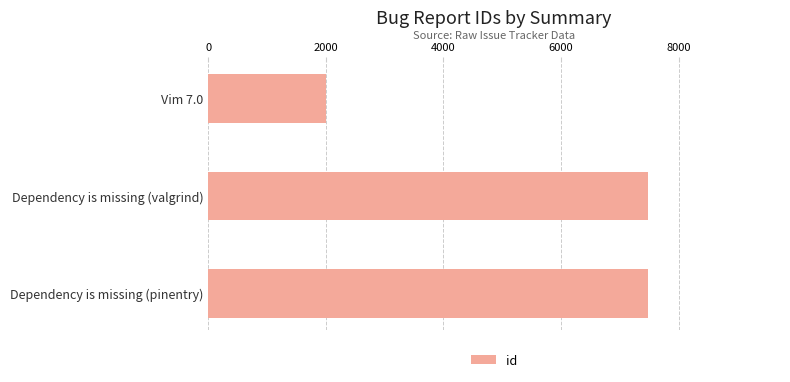

What is the label of the 3rd bar from the top?

Dependency is missing (pinentry)